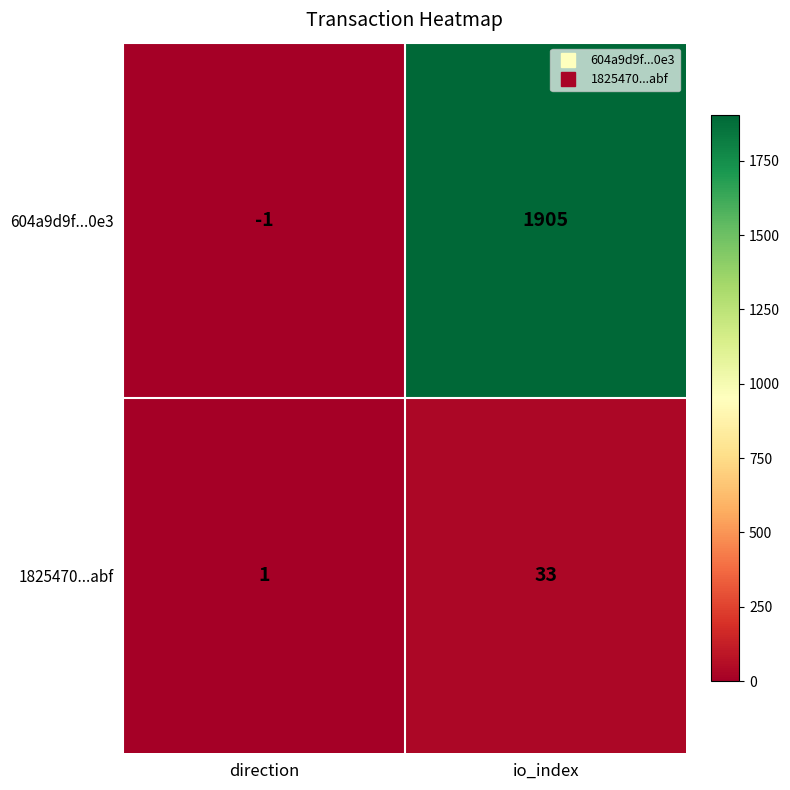

At which category does the chart reach its peak across all series?

io_index